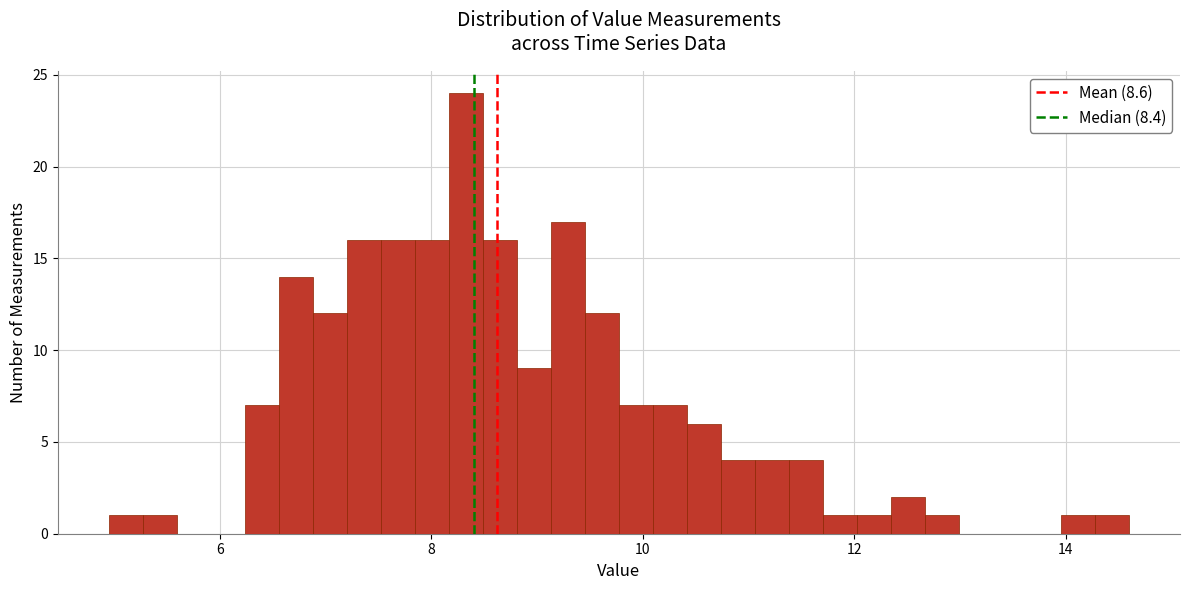

Around what value on the x-axis is the tallest bar? Give the approximate position of its centre, as read against the axis.

8.4